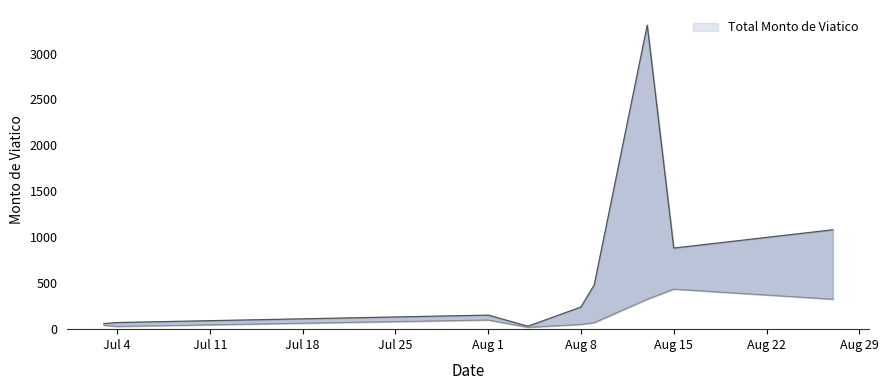

Count the number of values greater than 241.

5